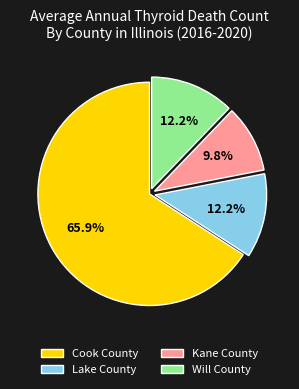

To the nearest percent, what is the average slice percentage?

25%